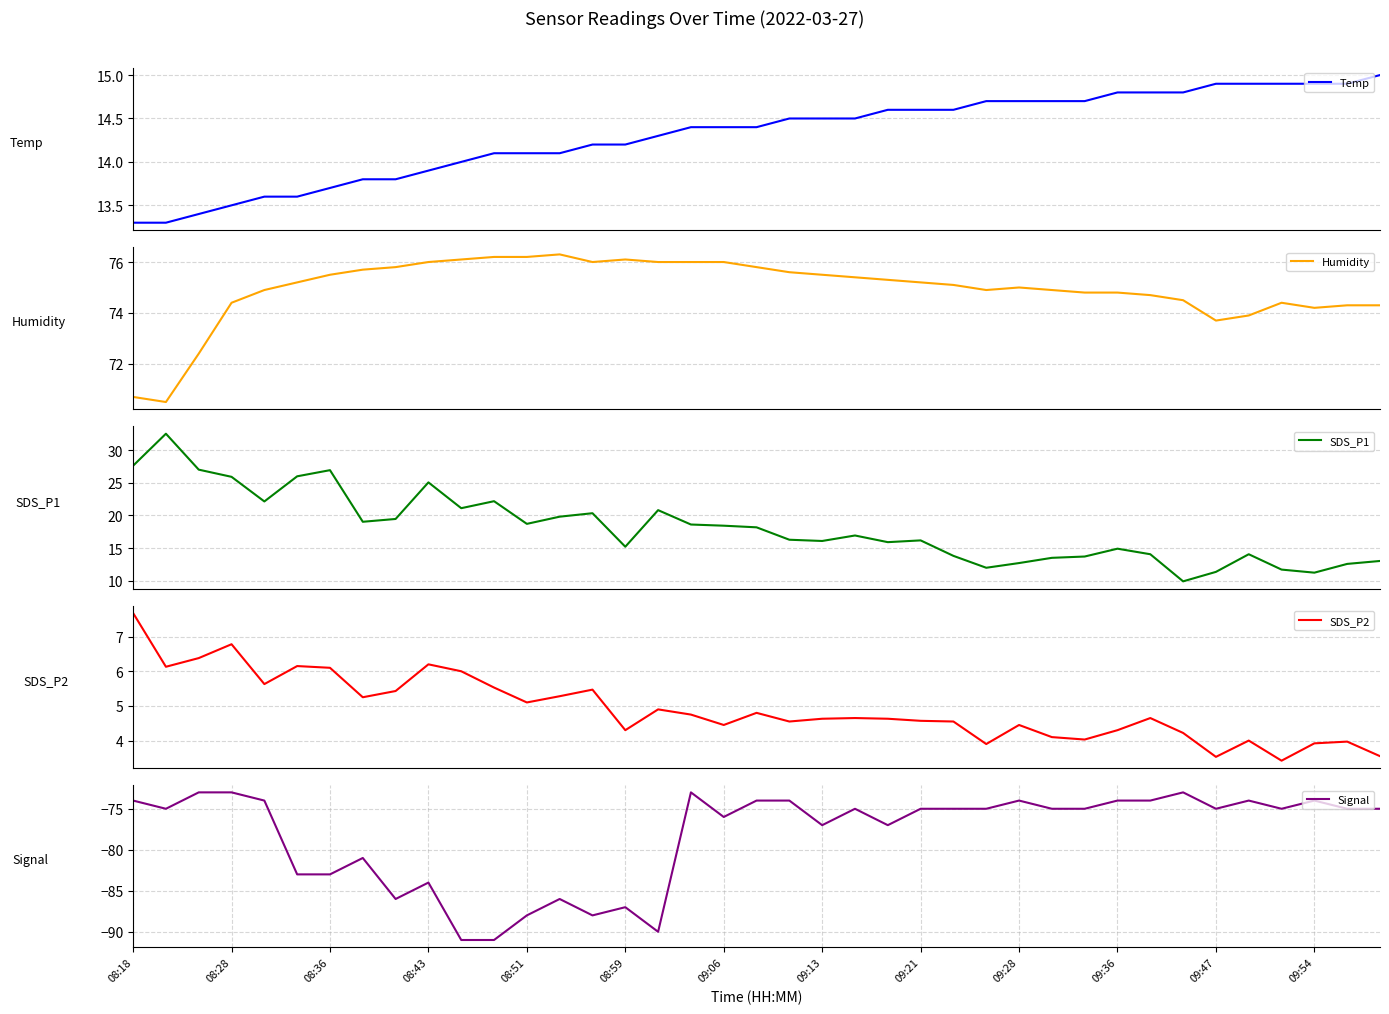

At 19, list the series in order from smallest to largest.

Signal, SDS_P2, Temp, SDS_P1, Humidity